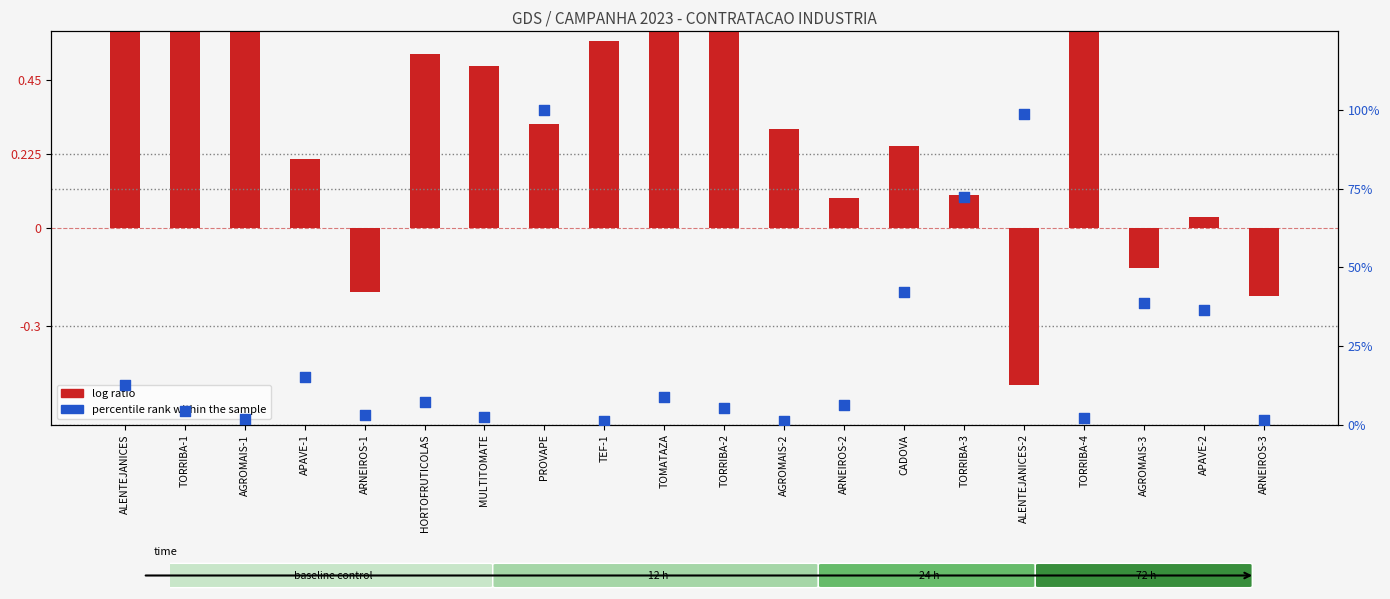

Which series contains the lowest Y value?

log ratio